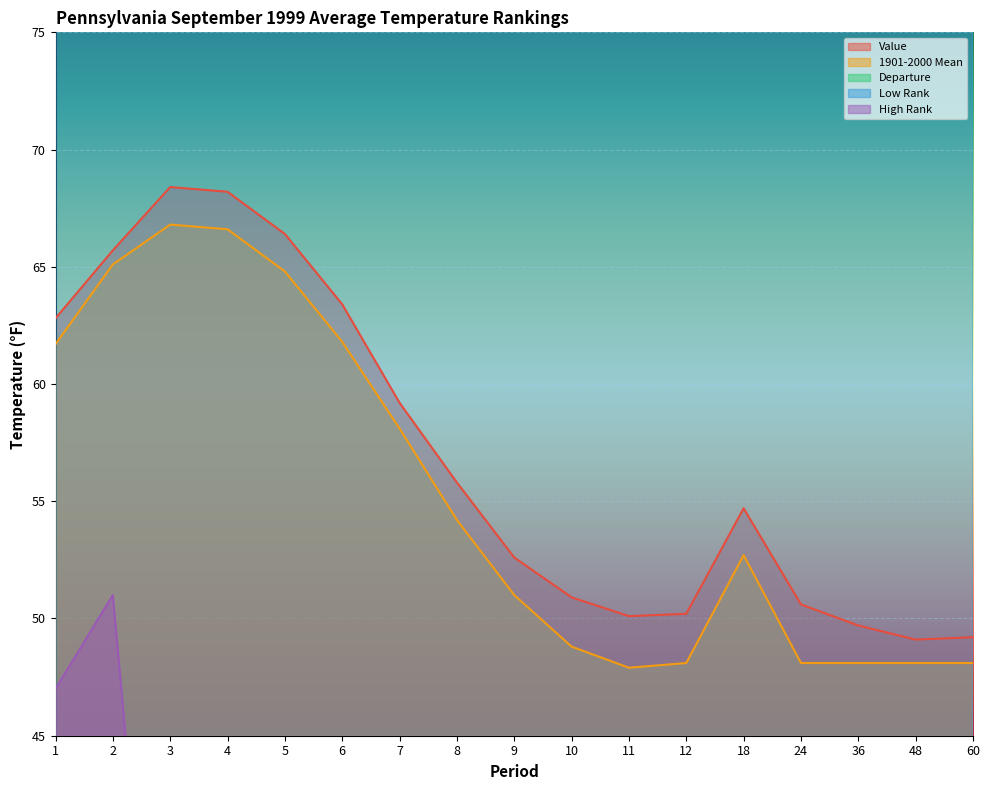

How many distinct data groups are displayed?

5